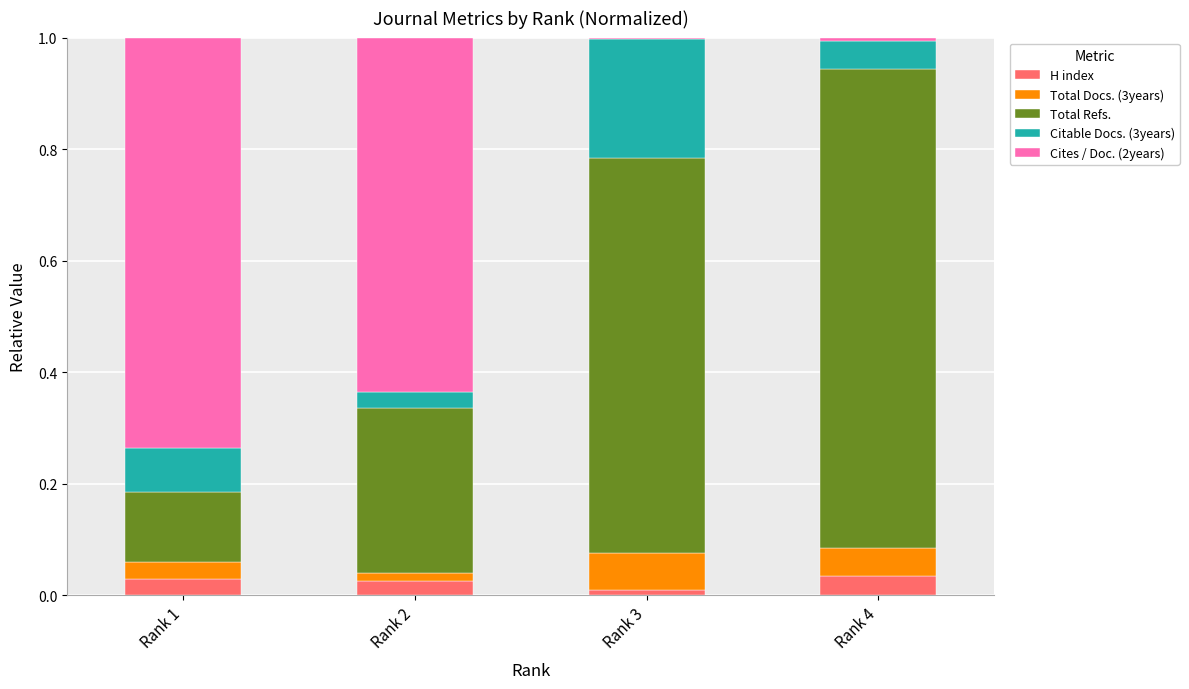

What are all the series names shown in the legend?

H index, Total Docs. (3years), Total Refs., Citable Docs. (3years), Cites / Doc. (2years)